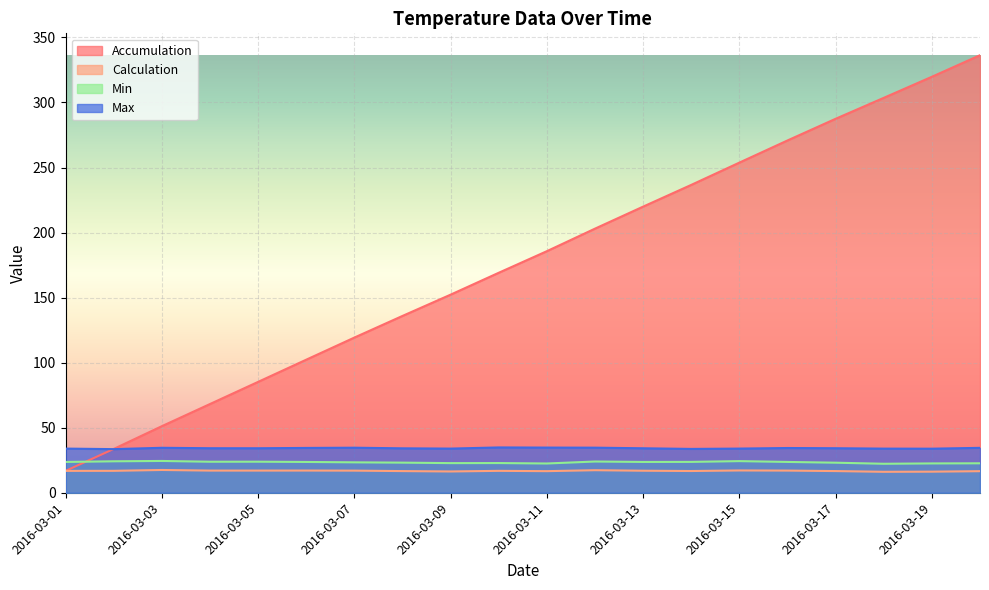

What is the spread (max minus min) of values at 2016-03-07?

102.3